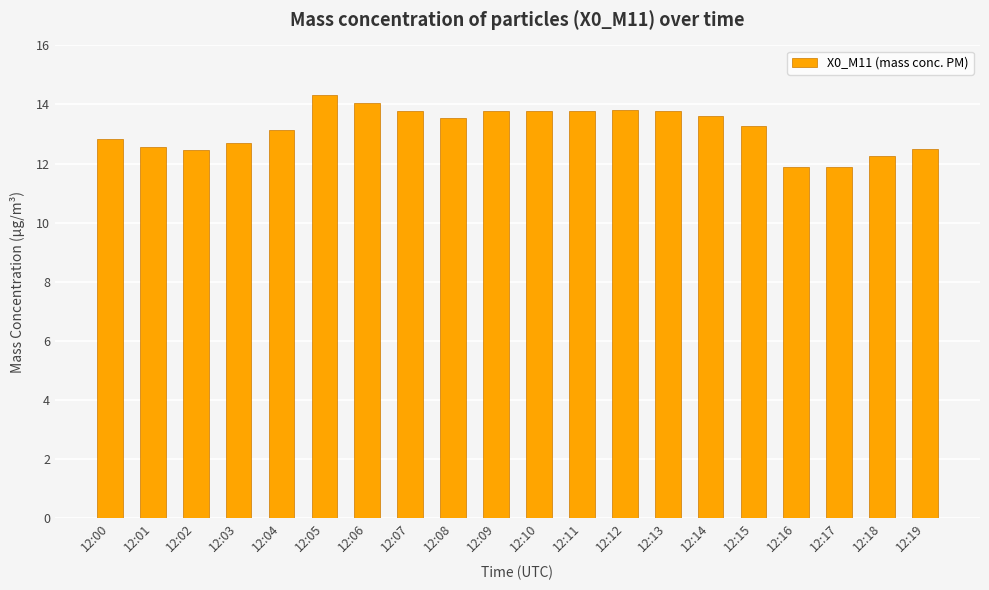

How many categories are shown in the chart?

20